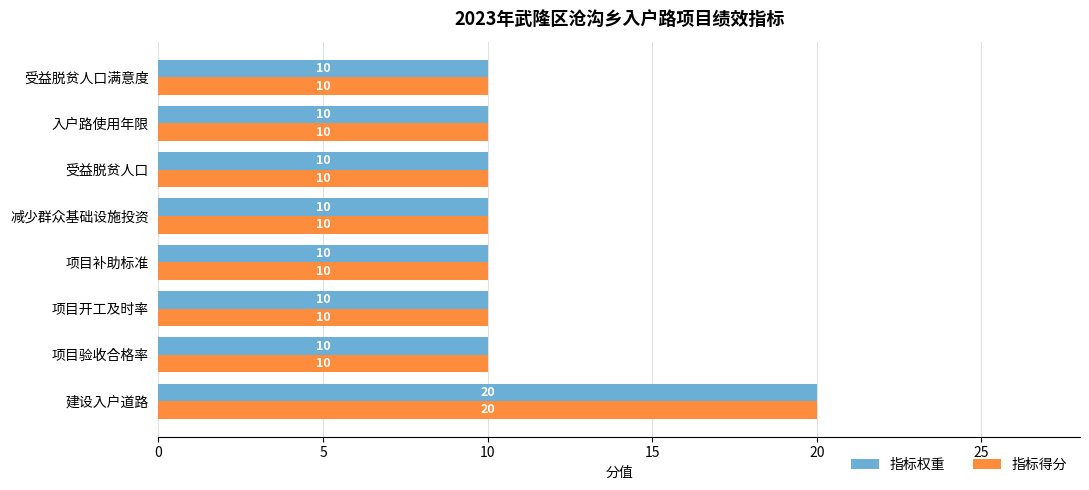

What is the sum of all 指标得分 values?

90